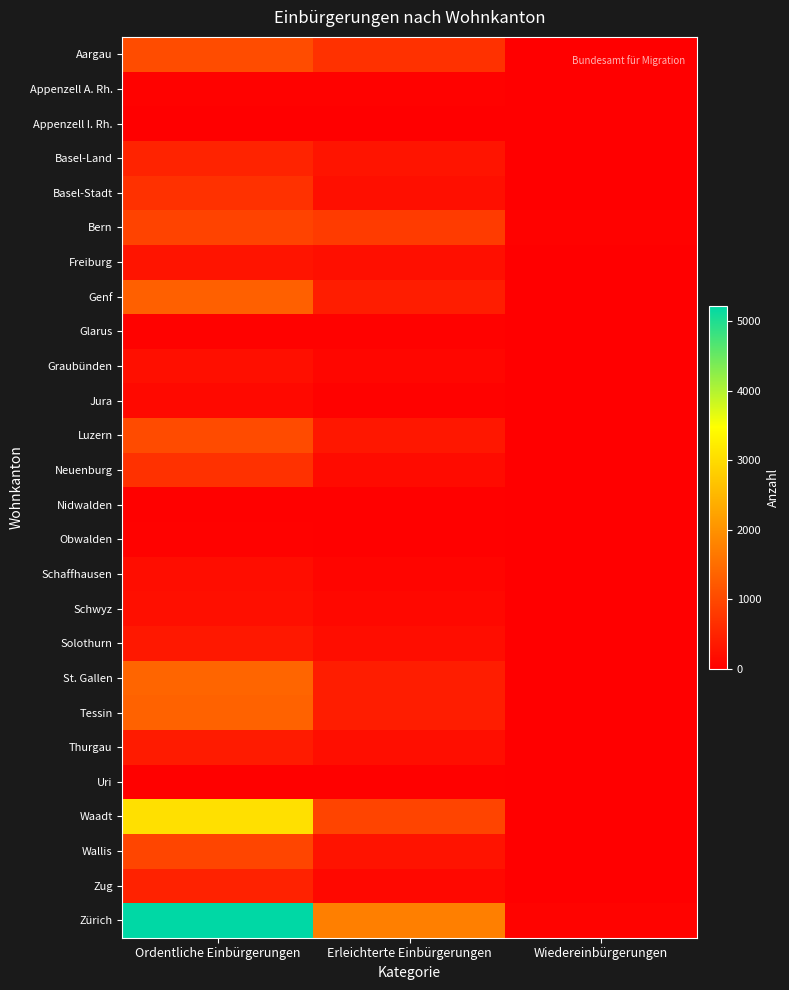

List the series in order of their peak value, highest first.

Zürich, Waadt, St. Gallen, Tessin, Genf, Aargau, Luzern, Wallis, Bern, Neuenburg, Basel-Stadt, Basel-Land, Zug, Thurgau, Solothurn, Freiburg, Graubünden, Schwyz, Schaffhausen, Jura, Glarus, Appenzell A. Rh., Obwalden, Nidwalden, Uri, Appenzell I. Rh.